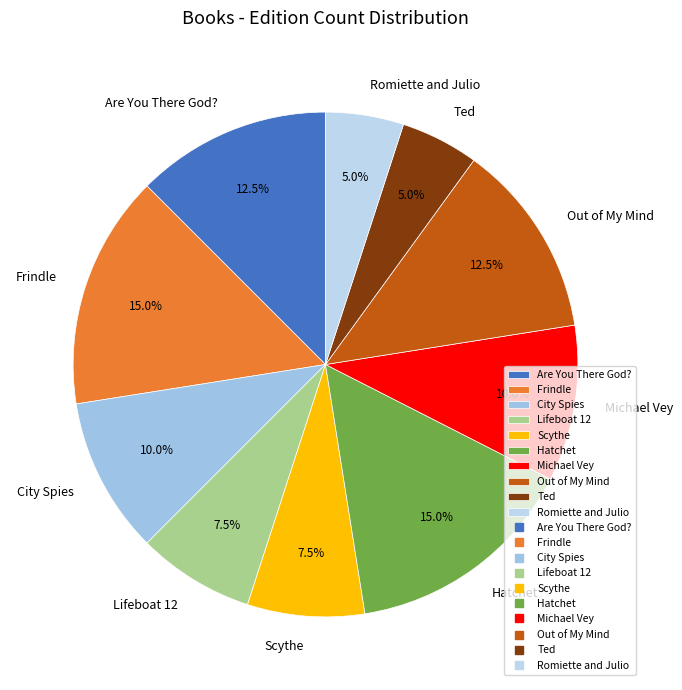

Does any single category account for the majority?

No